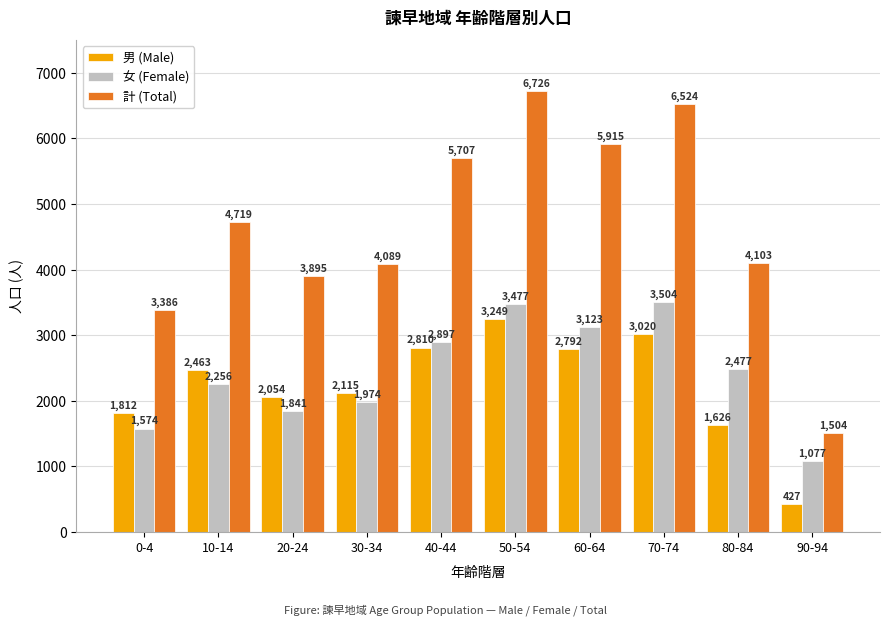

How many data points in 男 (Male) are less than 2463?

5